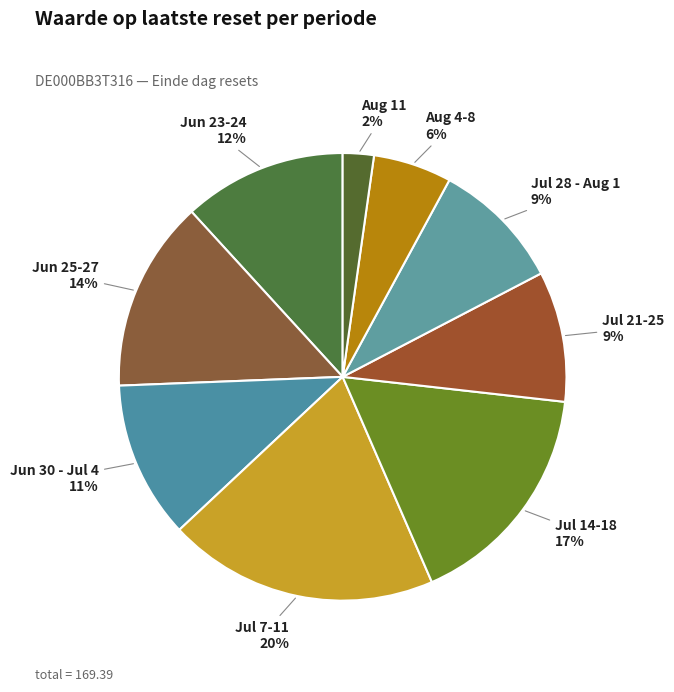

How many slices are in this pie chart?

9